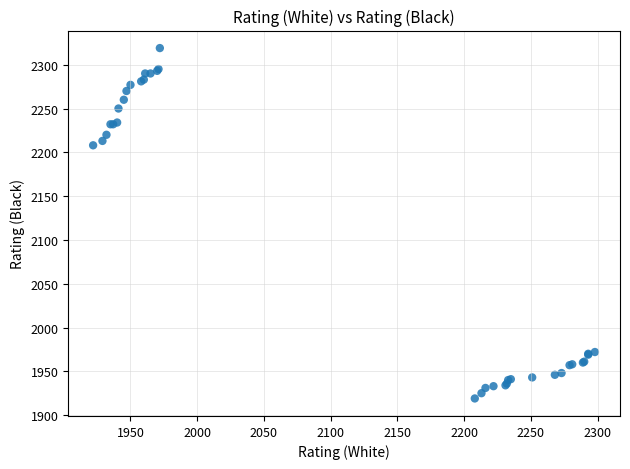

What Y value in the scatter plot is closest to 2119?

2208